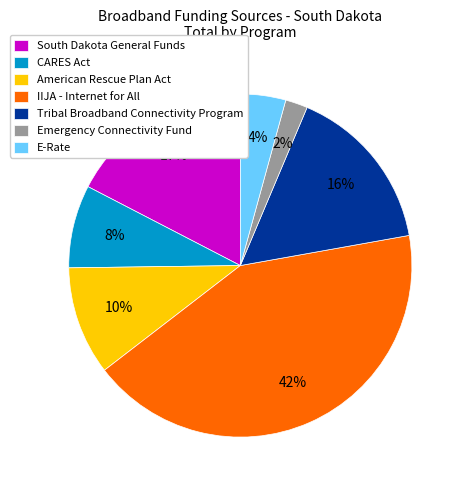

Rank the categories by value from highest to lowest.

IIJA - Internet for All, South Dakota General Funds, Tribal Broadband Connectivity Program, American Rescue Plan Act, CARES Act, E-Rate, Emergency Connectivity Fund